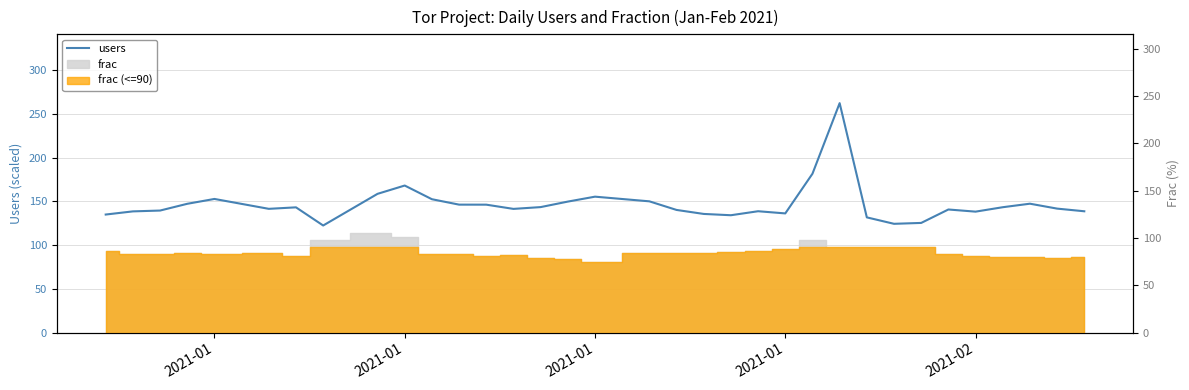

What is the minimum value shown in the chart?

122.5